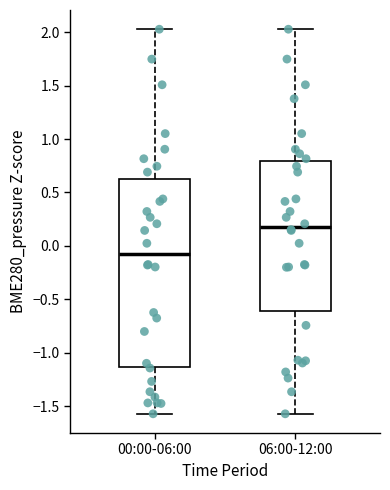

Comparing the boxes themselves (not the whiskers), which one is the tallest?

00:00-06:00